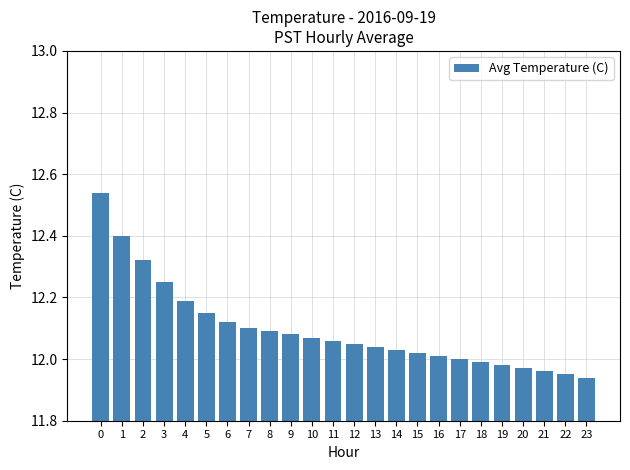

What is the sum of the values at 20 and 18?

24.0